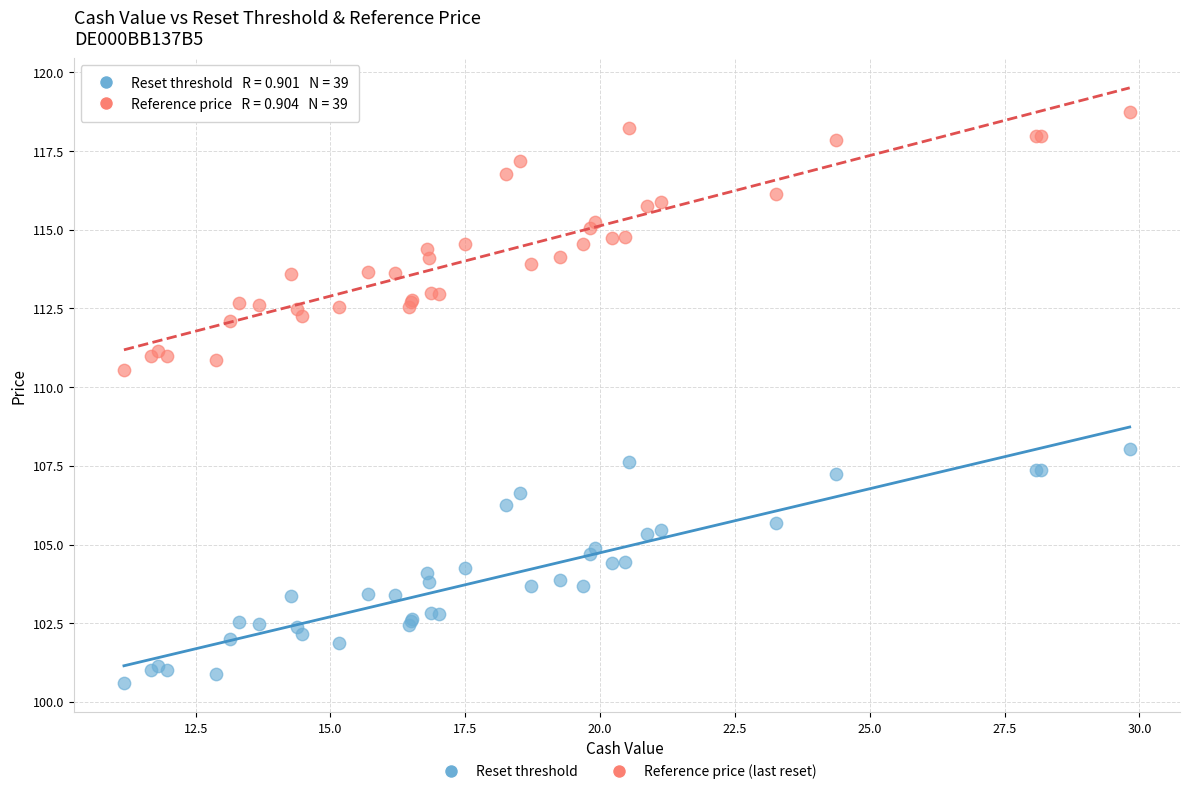

Which series reaches the maximum Y coordinate?

Reference price (last reset)